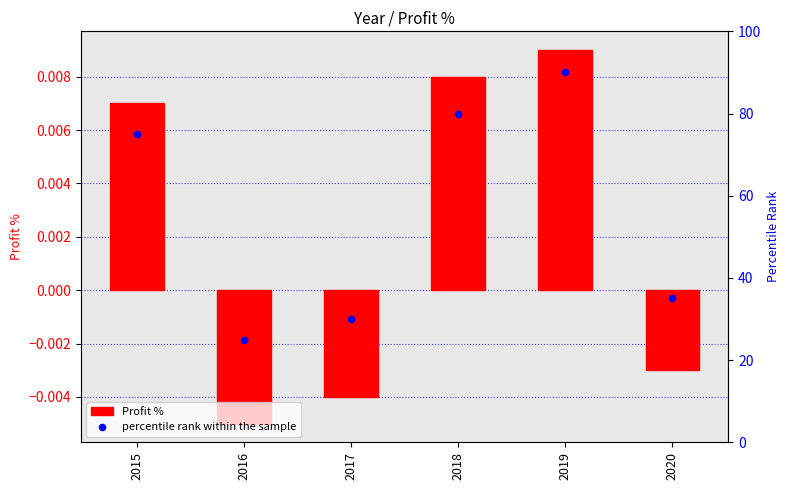

Which series has the largest total across all categories?

percentile rank within the sample